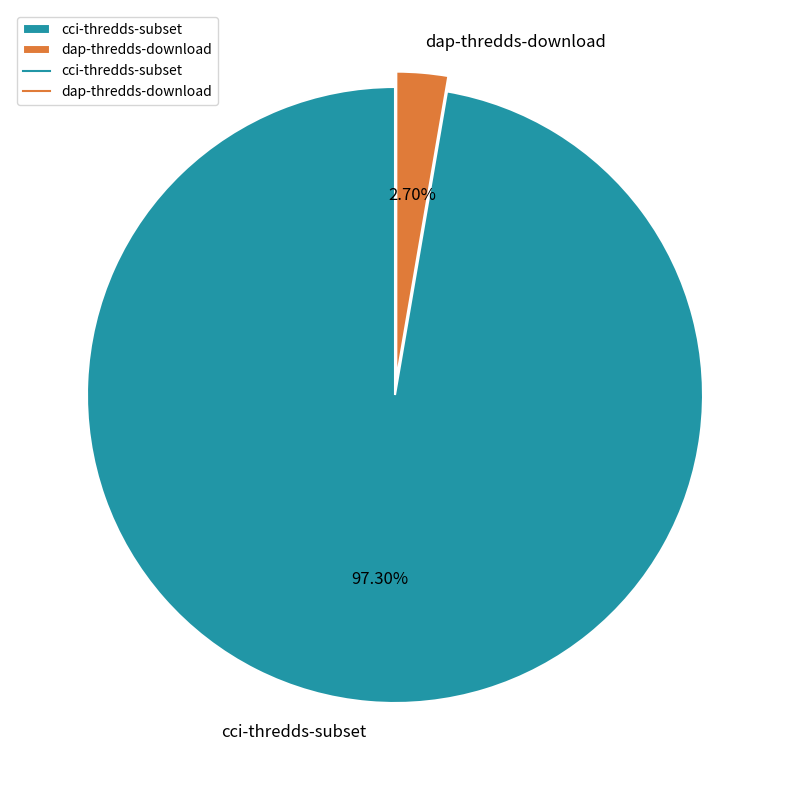

How many slices are in this pie chart?

2